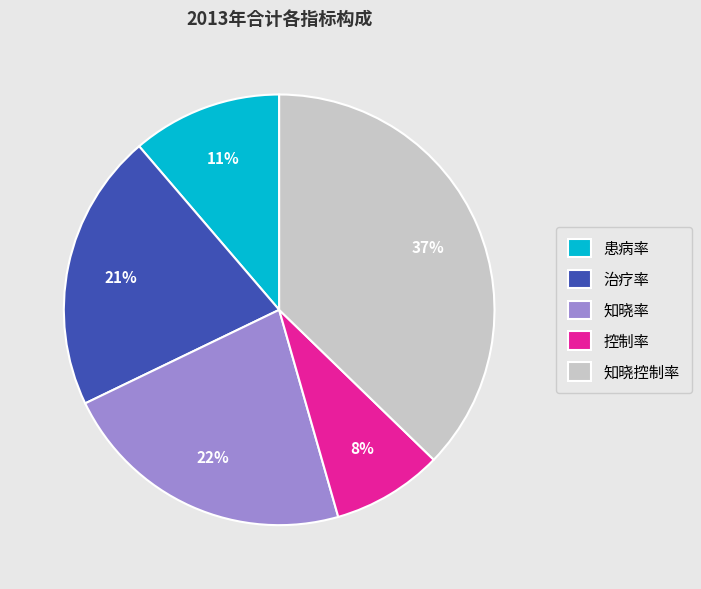

How many slices are in this pie chart?

5